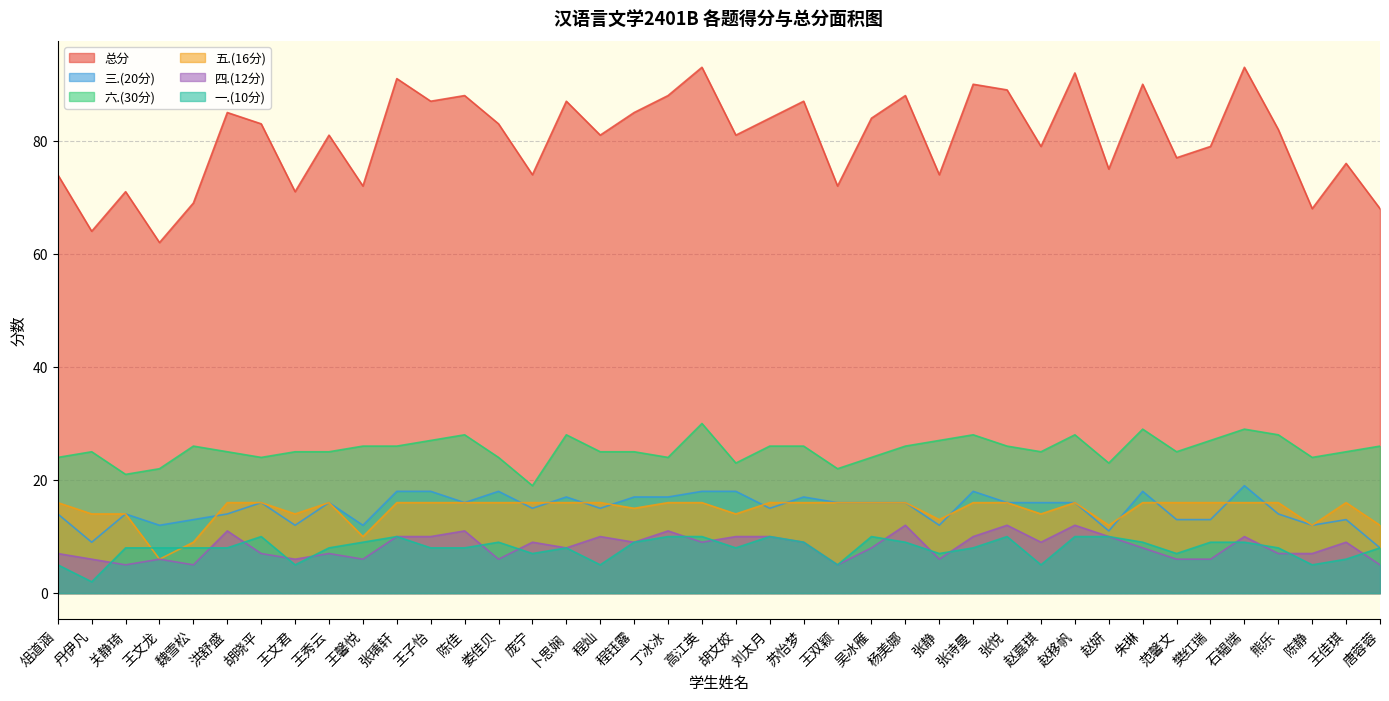

Rank the categories by 一.(10分) value from lowest to highest.

丹伊凡, 俎道涵, 王文君, 程灿, 王双颖, 赵嘉琪, 陈静, 王佳琪, 庞宁, 张静, 范馨文, 关静琦, 王文龙, 魏雪松, 洪舒盛, 王秀云, 王子怡, 陈佳, 卜思娴, 胡文姣, 张诗曼, 熊乐, 唐蓉蓉, 王馨悦, 娄佳贝, 程钰露, 苏怡梦, 杨美娜, 朱琳, 樊红瑞, 石韫端, 胡晓平, 张瑀轩, 丁冰冰, 高江英, 刘太月, 吴冰雁, 张悦, 赵移帆, 赵妍